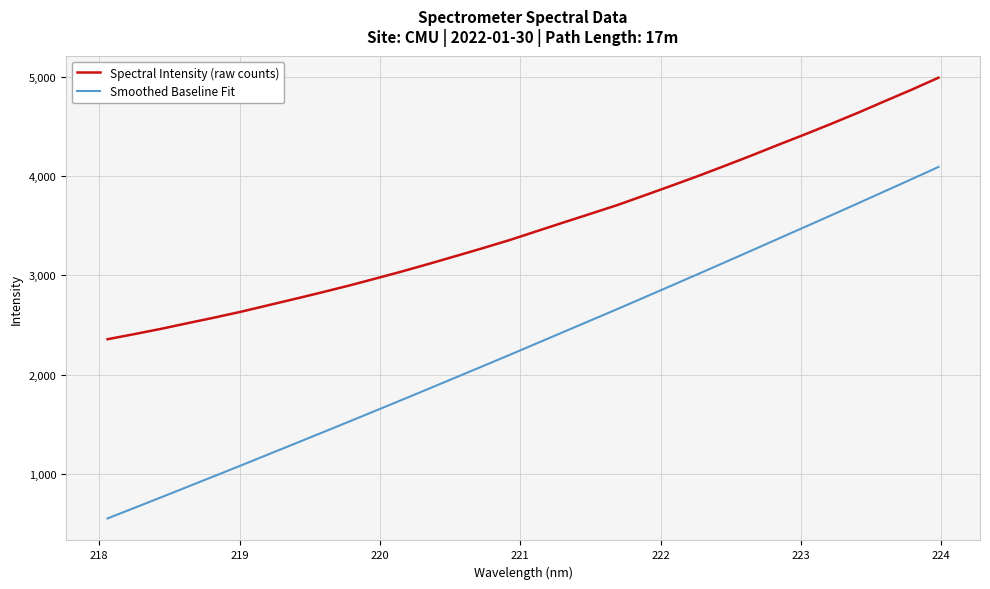

Which series has the largest range (max minus min)?

Smoothed Baseline Fit